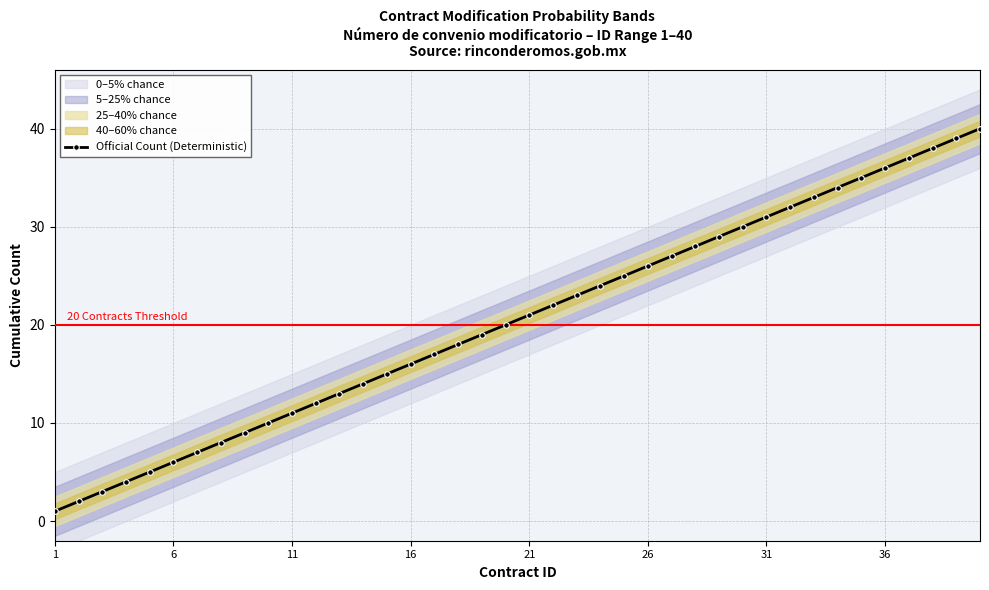

True or false: Official Count (Deterministic) has more than 2 points higher than both neighbors.

False